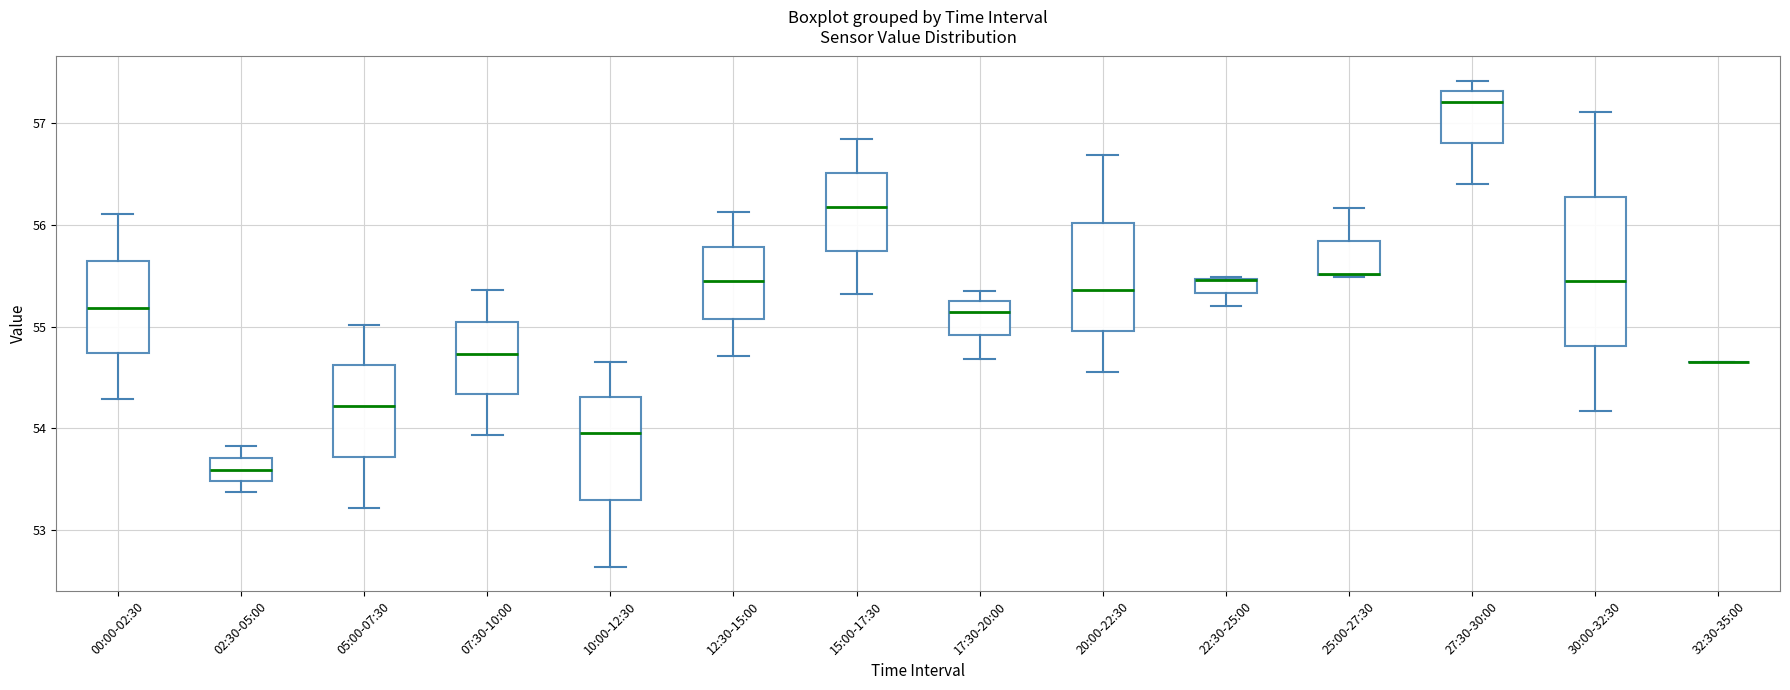

Where is the lower edge of the box for 20:00-22:30 on the y-axis? The values are not printed on the chart, so give them approximately, as read against the axis.

55.0